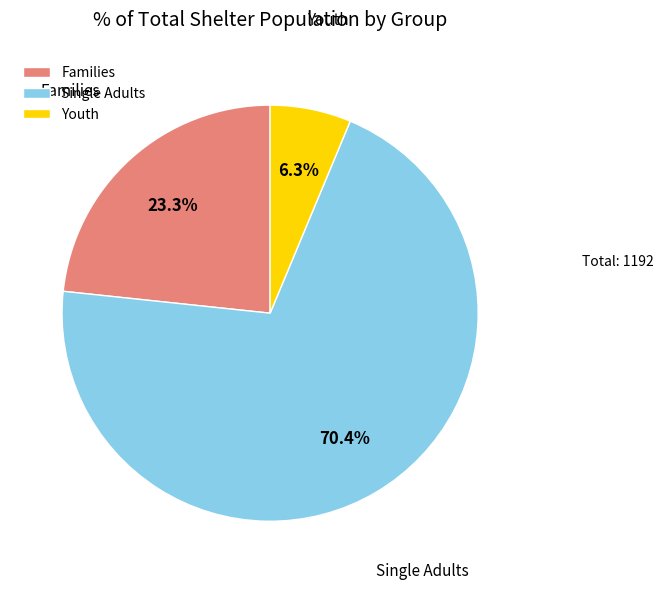

To the nearest percent, what portion does Youth represent?

6%